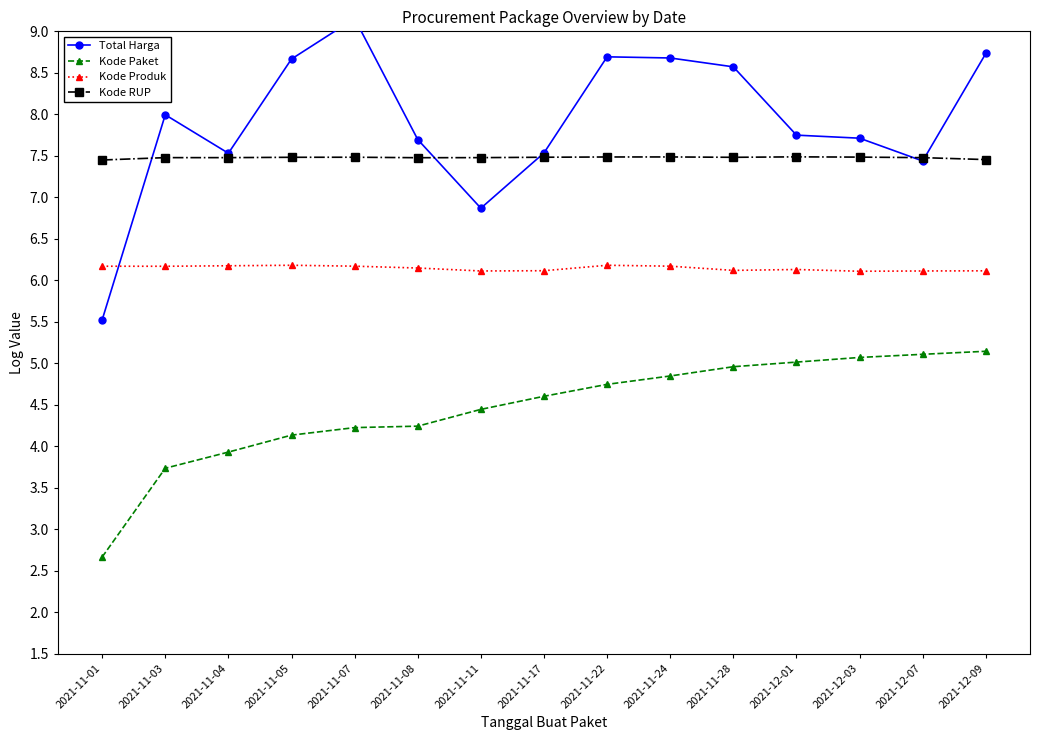

How many distinct data groups are displayed?

4